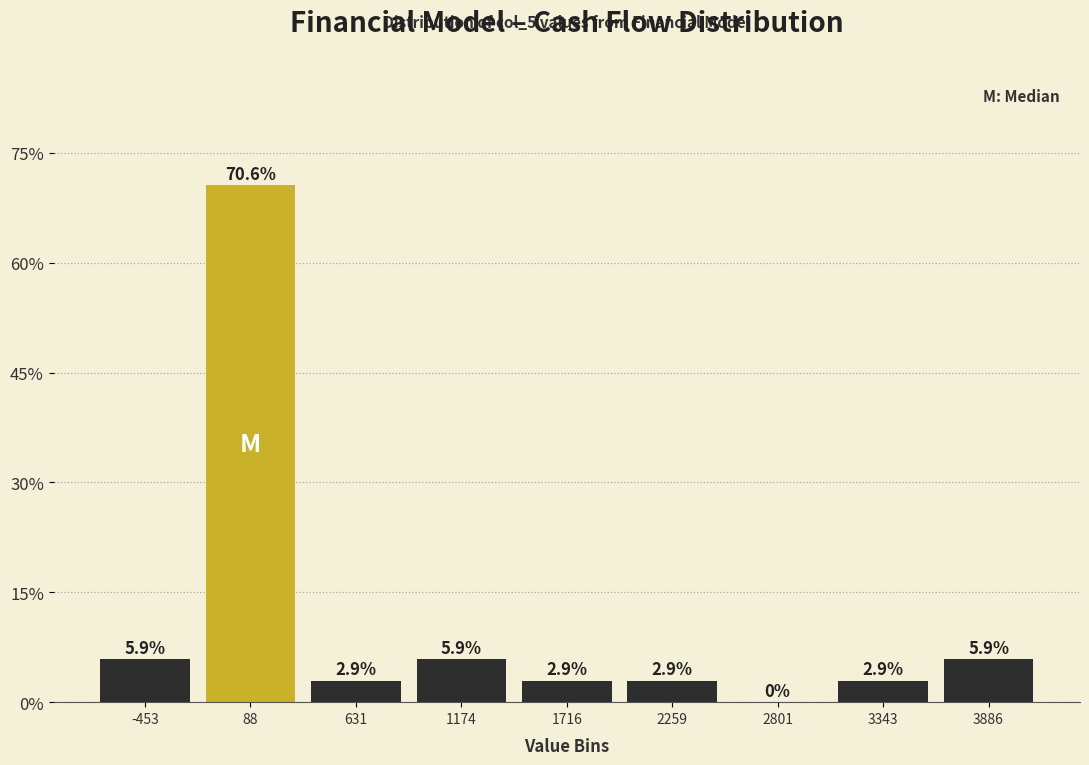

Over which range of the x-axis is the bar tallest?

-200 to 400